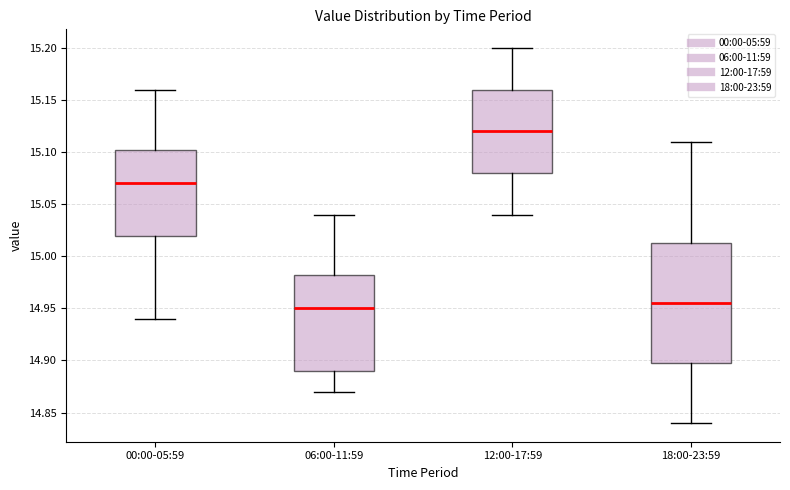

Where is the upper edge of the box for 06:00-11:59 on the y-axis? The values are not printed on the chart, so give them approximately, as read against the axis.

14.985